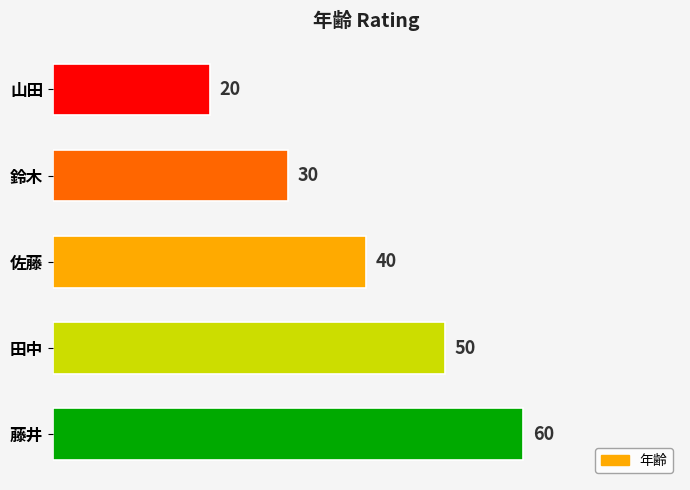

The value at 鈴木 is 30. True or false?

True